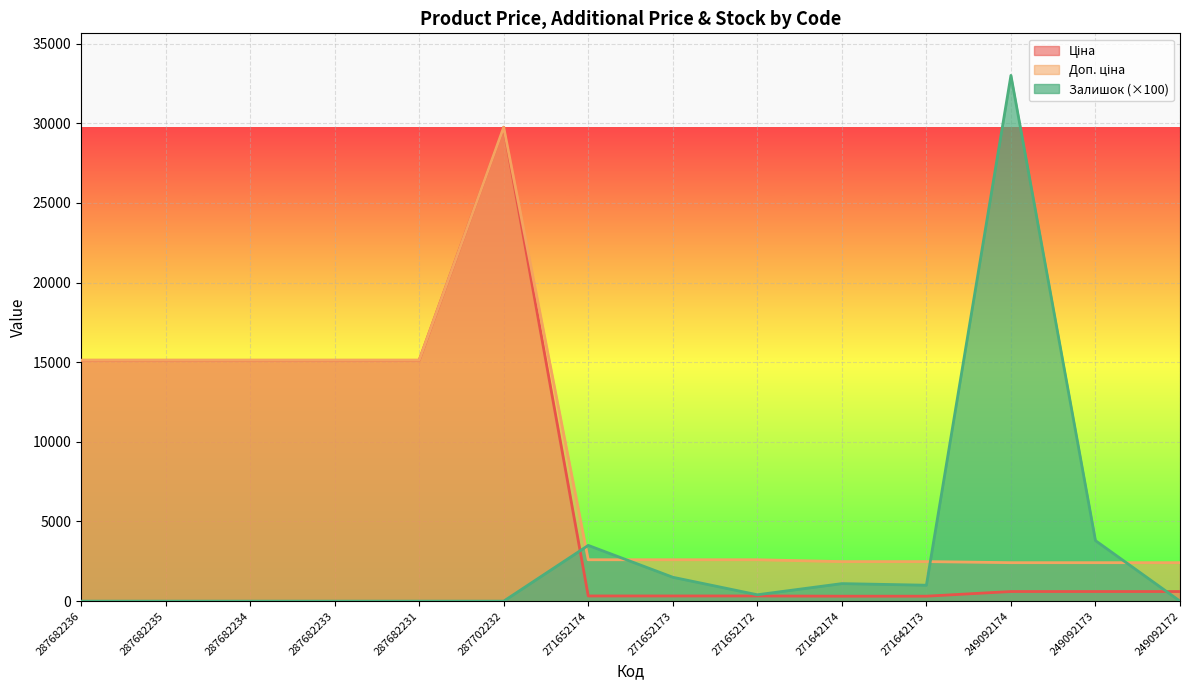

True or false: Ціна and Доп. ціна intersect in this chart.

False